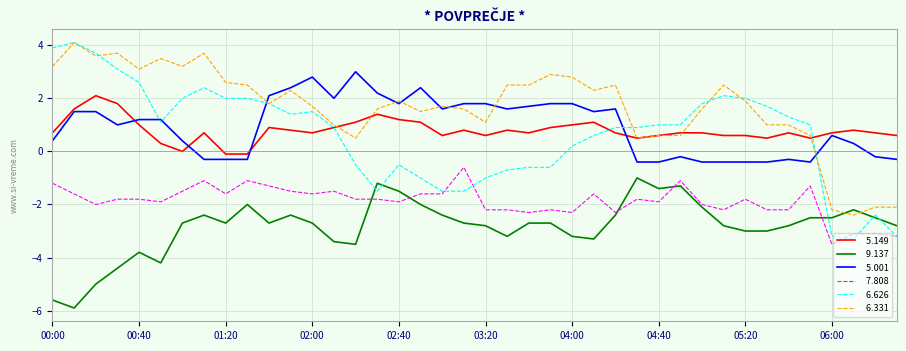

What is the highest value of the 6.331 series?

4.1